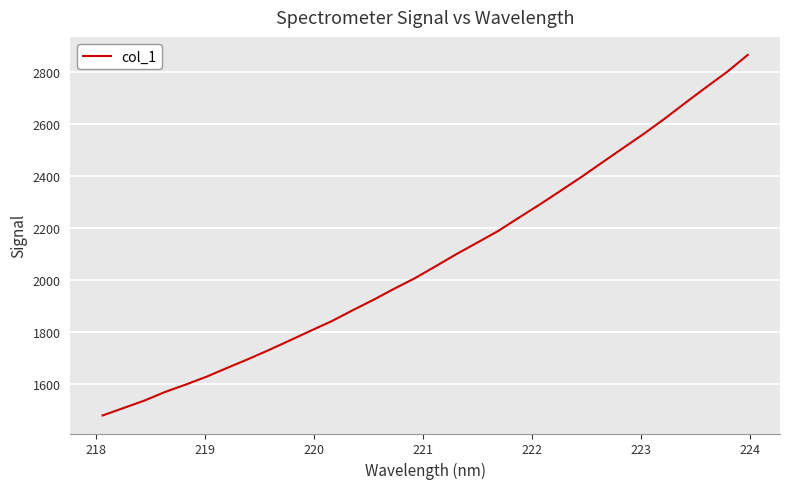

What is the smallest value displayed?

1480.3